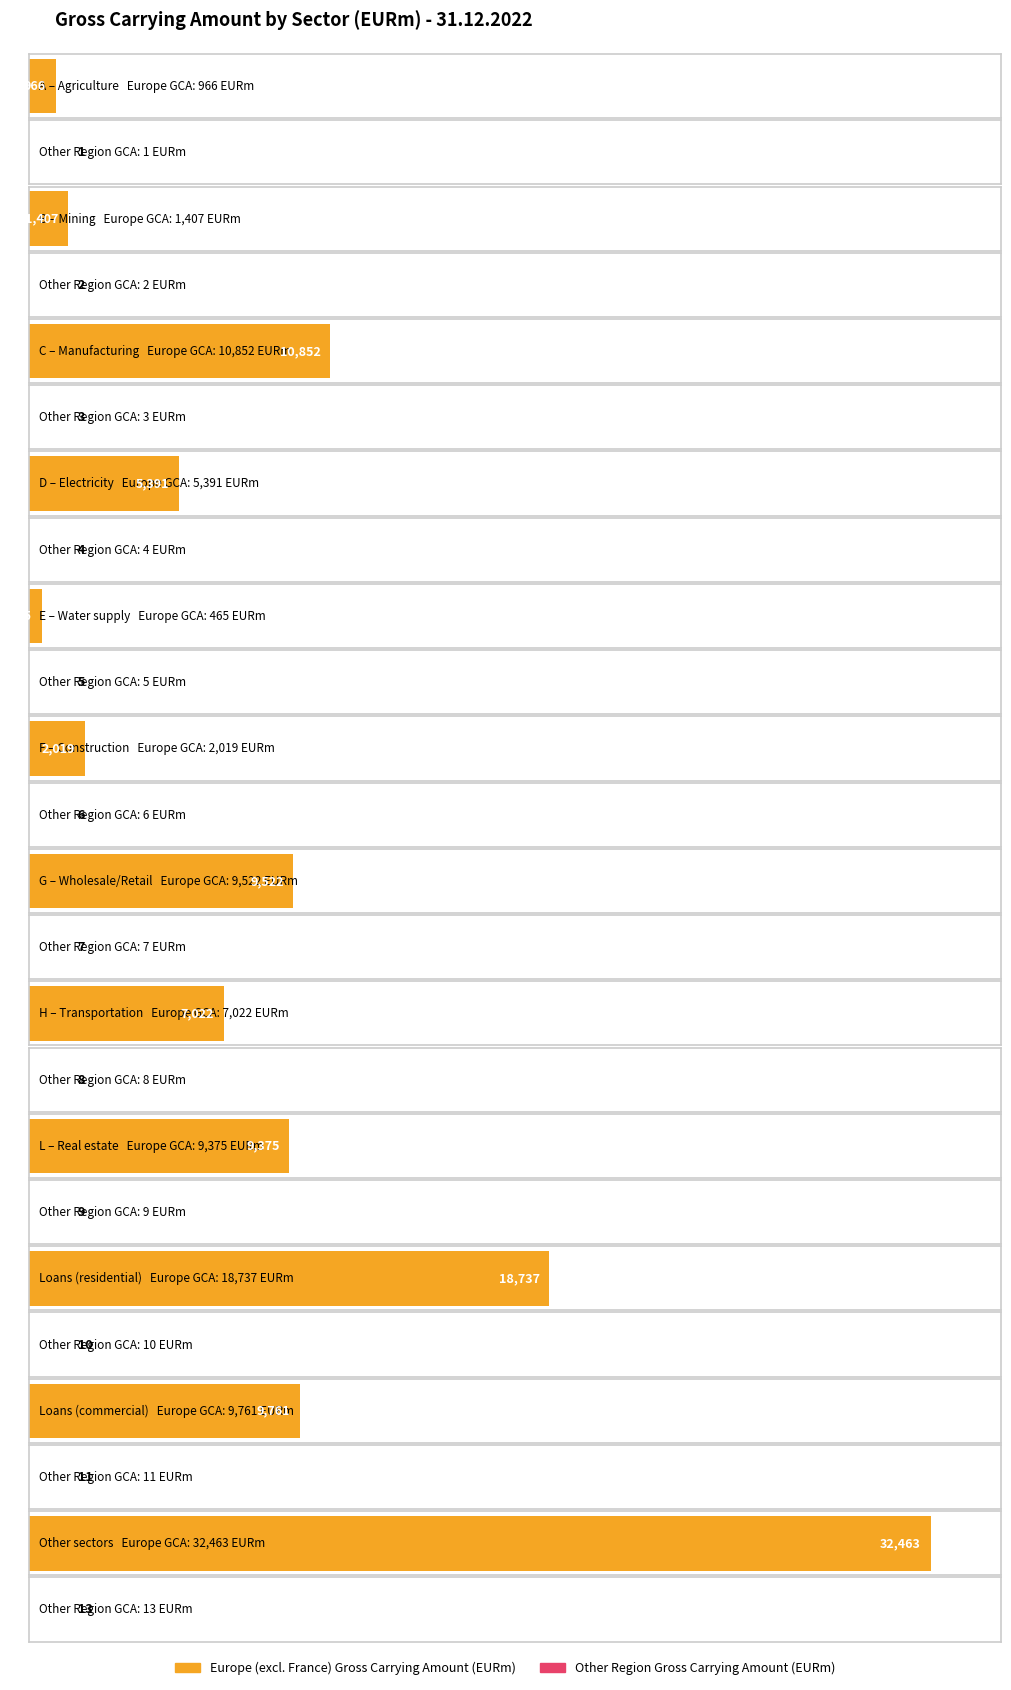

What is the value of the Other Region - Gross Carrying Amount bar at the 12th from the left?

13